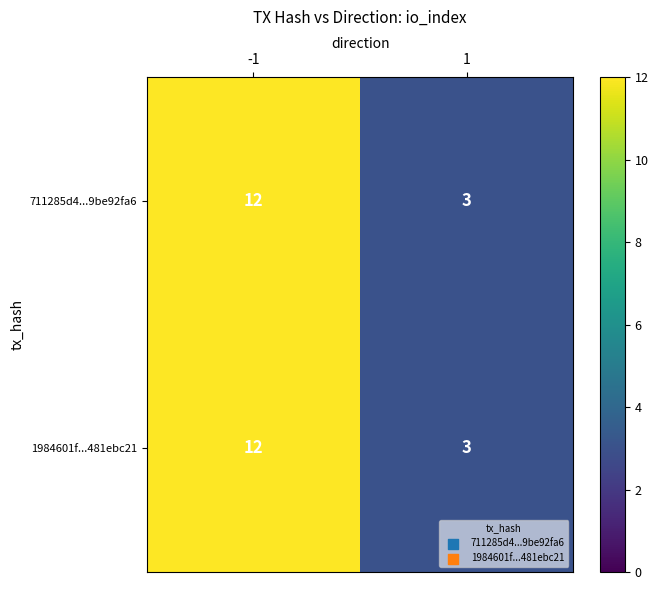

What is the approximate value of 711285d4...9be92fa6 at -1?

12